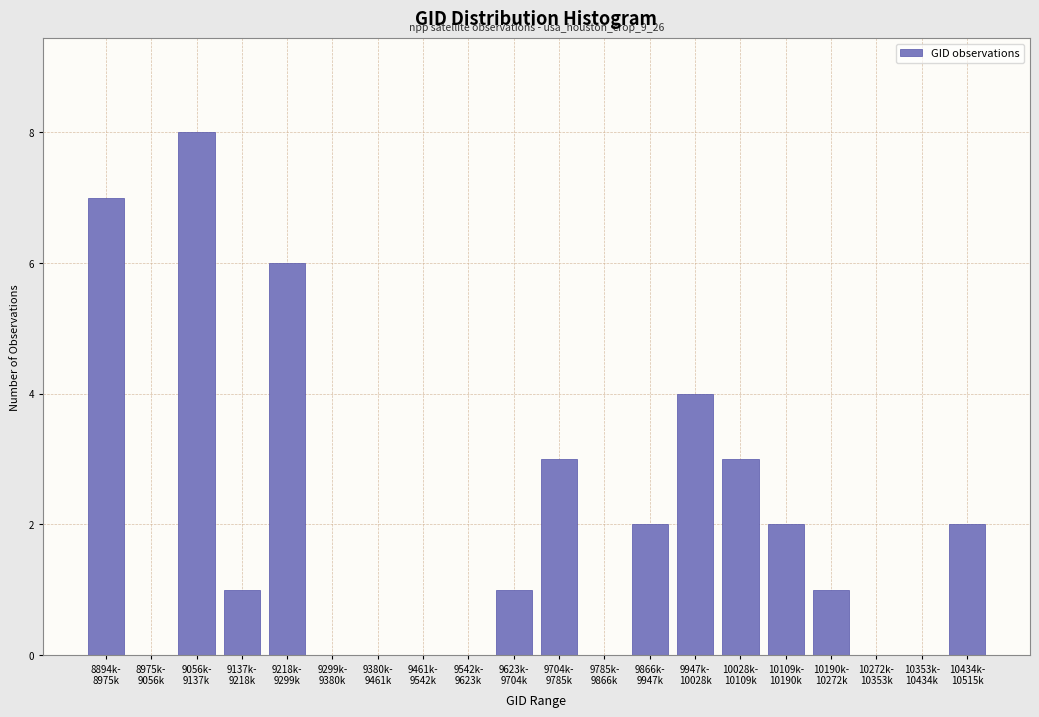

What is the greatest value displayed?

8